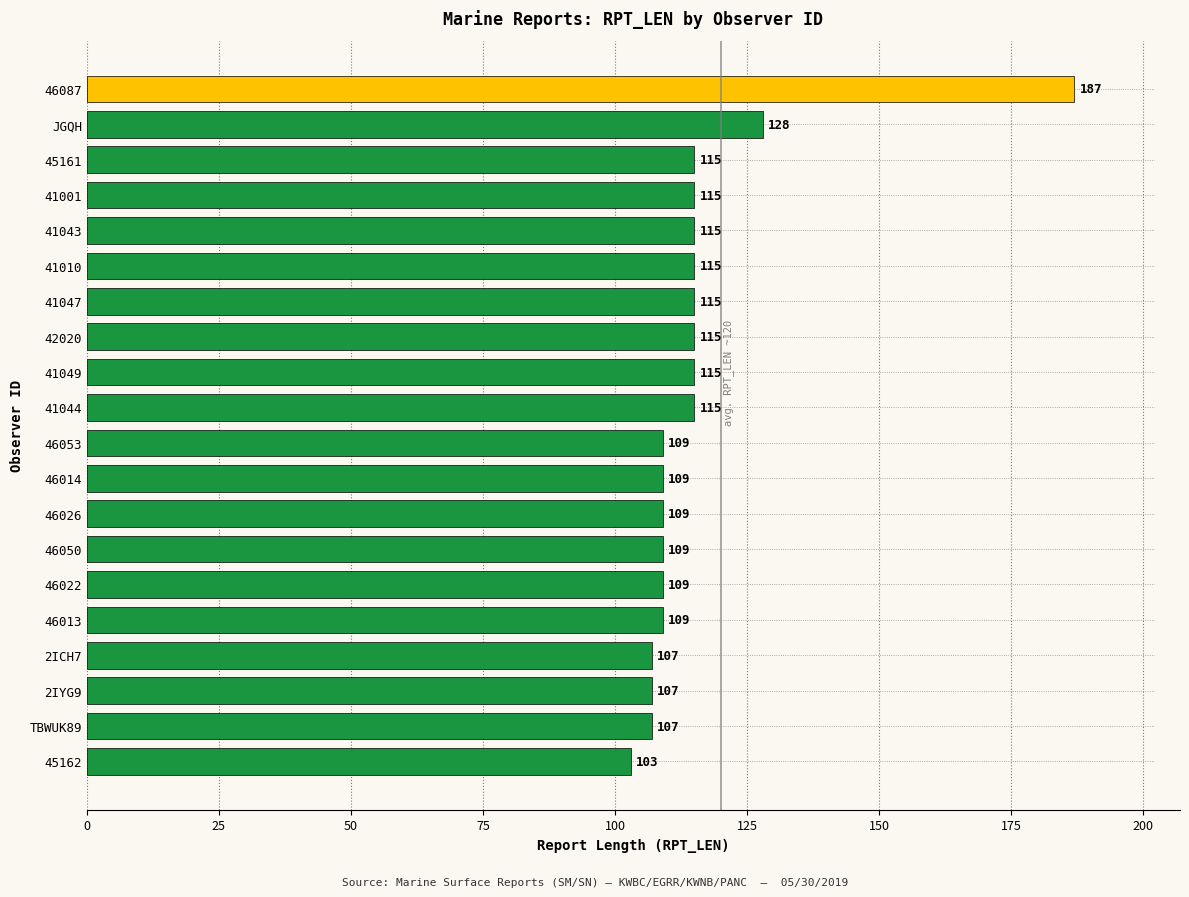

Between 41001 and 2ICH7, which is larger?

41001